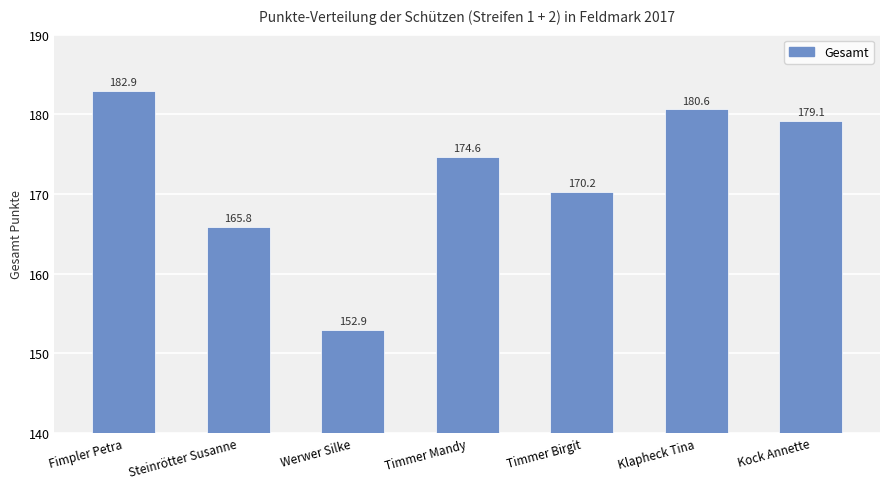

Rank the categories by value from highest to lowest.

Fimpler Petra, Klapheck Tina, Kock Annette, Timmer Mandy, Timmer Birgit, Steinrötter Susanne, Werwer Silke